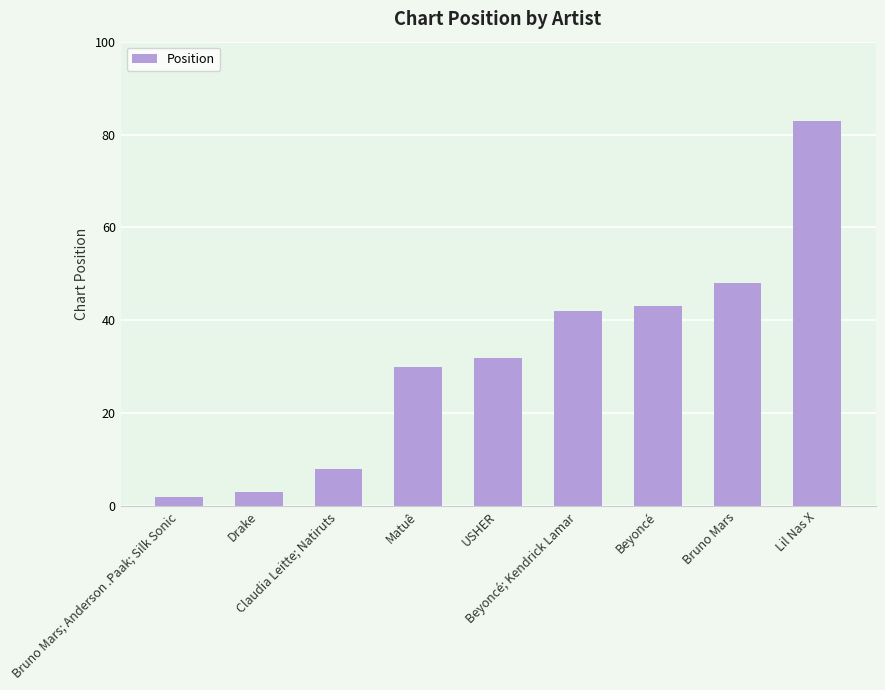

Approximately how many times larger is the value at Beyoncé; Kendrick Lamar compared to Matuê?

1.4